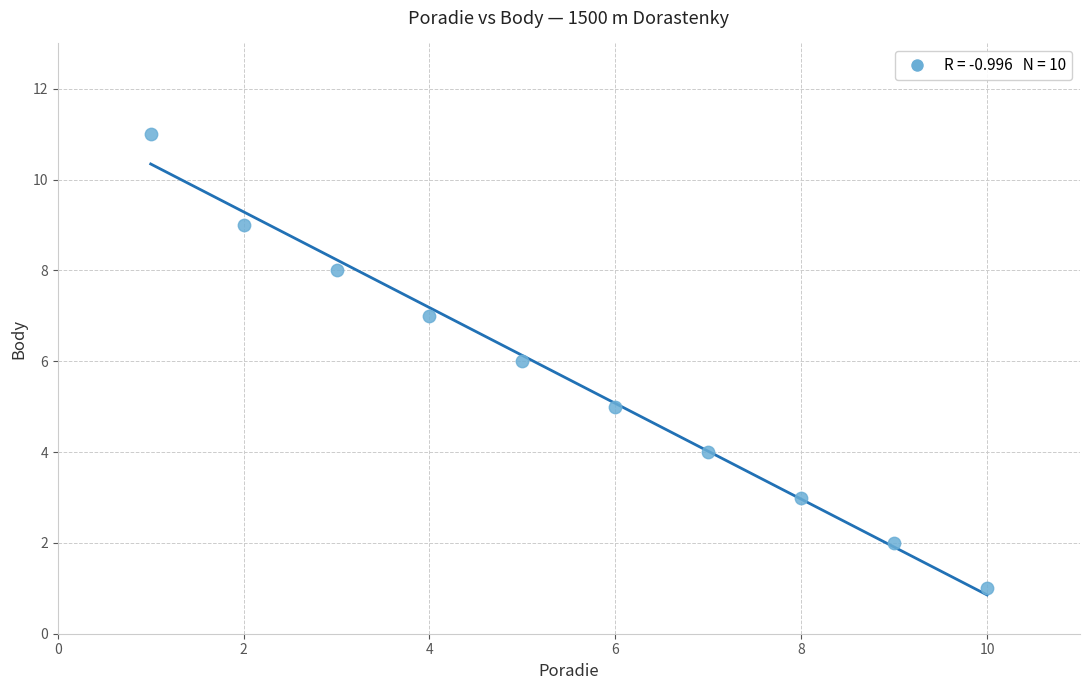

What is the average X value?

6